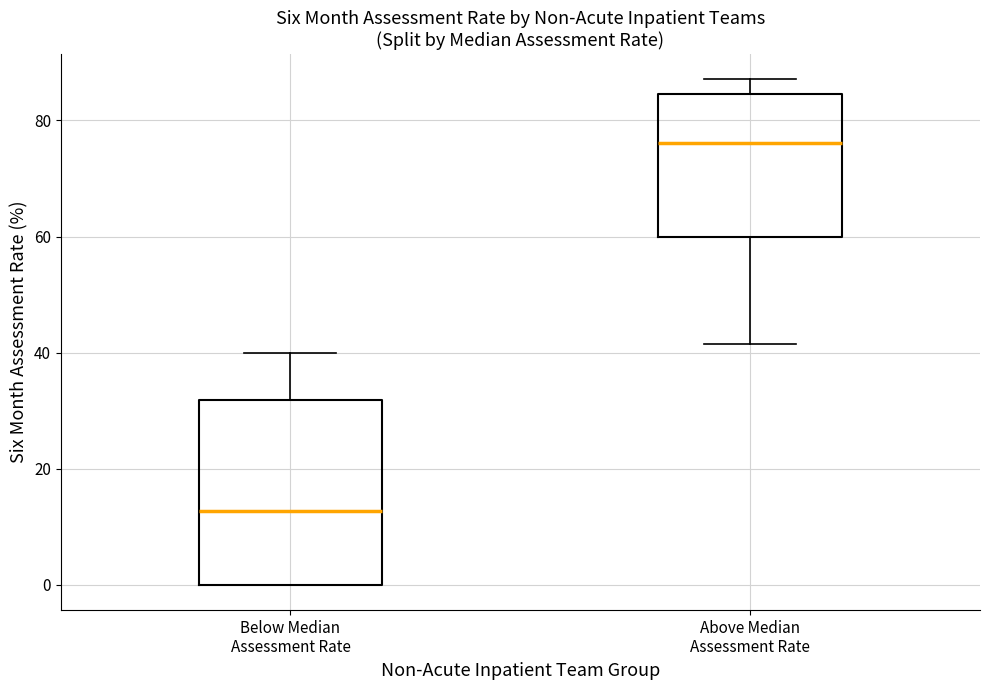

Reading left to right, transcribe this box plot: for each box, give where its median line is, the range the box spans, and where its two whiskers end, as read against the y-axis. The values are not printed on the chart, so give them approximately, as read against the axis.

Below Median Assessment Rate: median 12, box 0 to 32, whiskers 0 to 40
Above Median Assessment Rate: median 76, box 60 to 84, whiskers 42 to 88